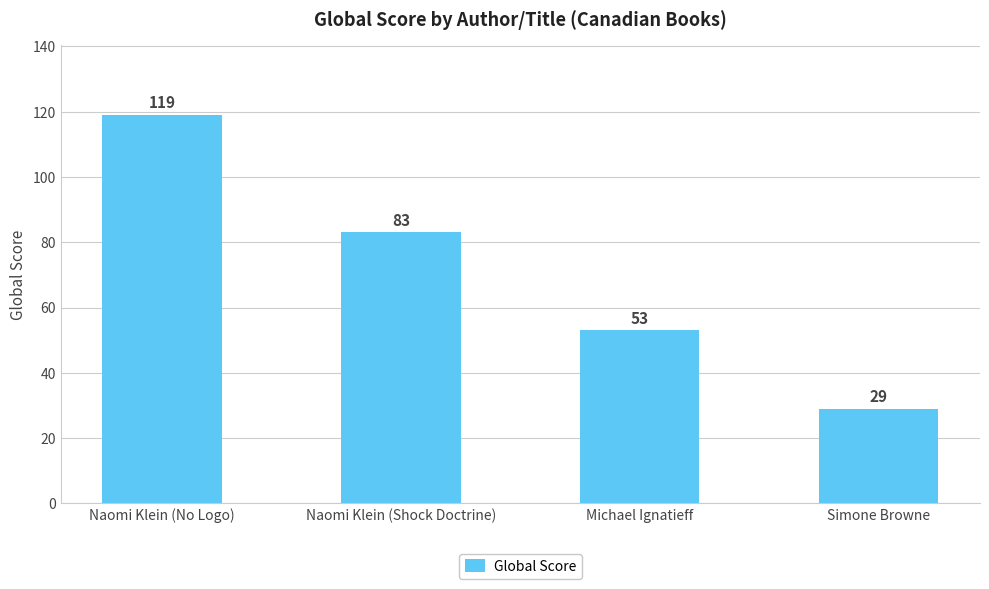

Does the chart contain stacked bars?

No